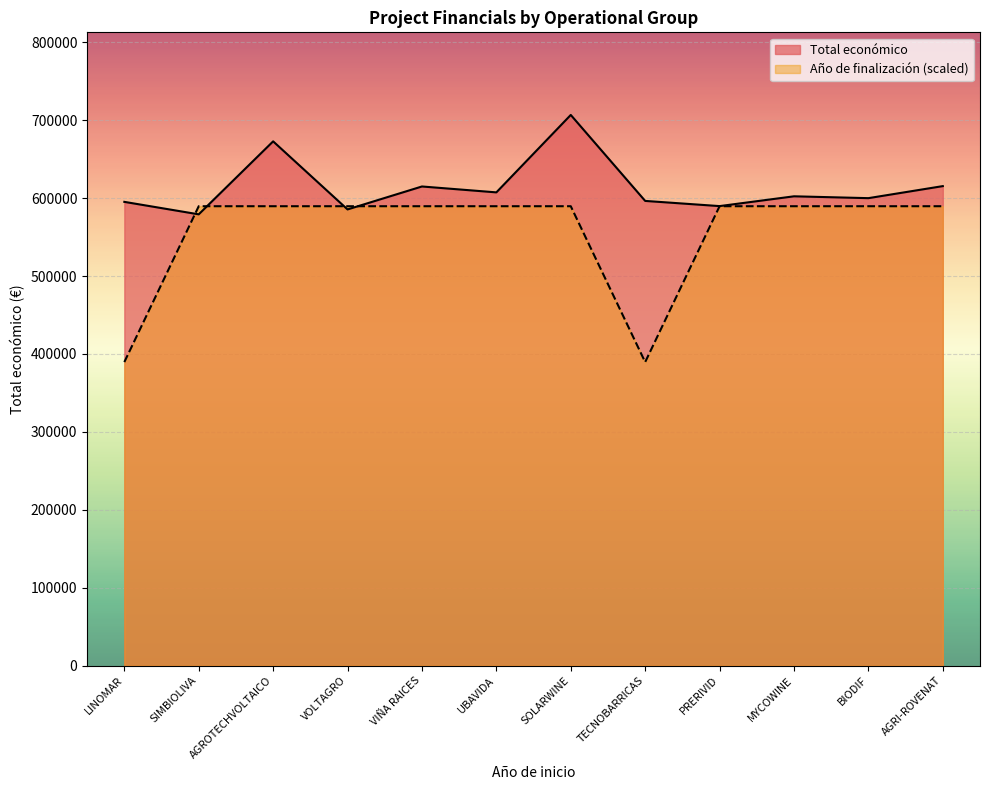

Is it true that Año de finalización equals 589576.0 at VIÑA RAICES?

True